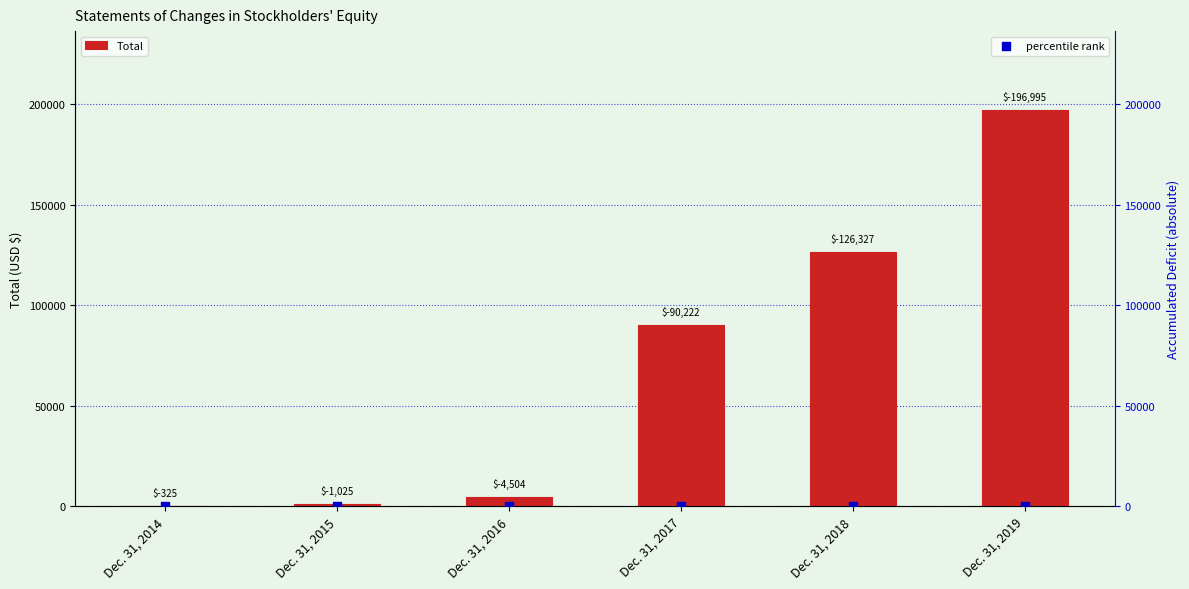

What are all the series names shown in the legend?

Total, percentile rank